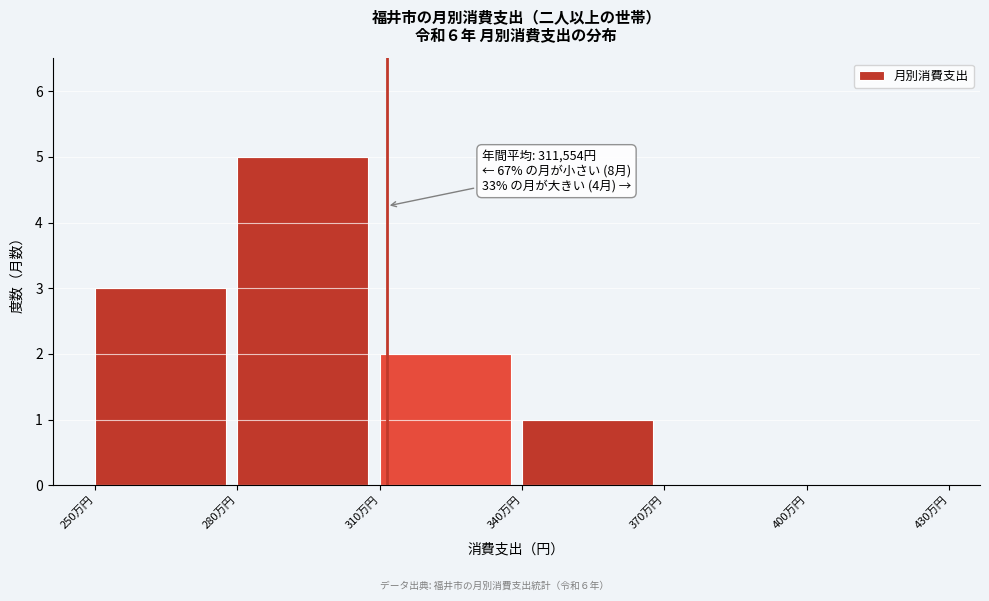

Reading right to left, list all the values displayed in this chart.

400万円=0	370万円=0	340万円=1	310万円=2	280万円=5	250万円=3